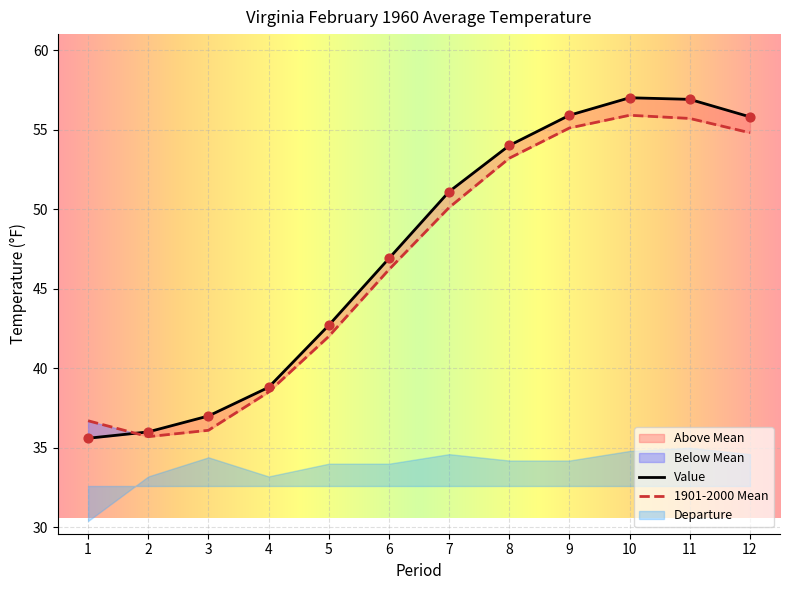

At how many categories does at least one series exceed 51?

6